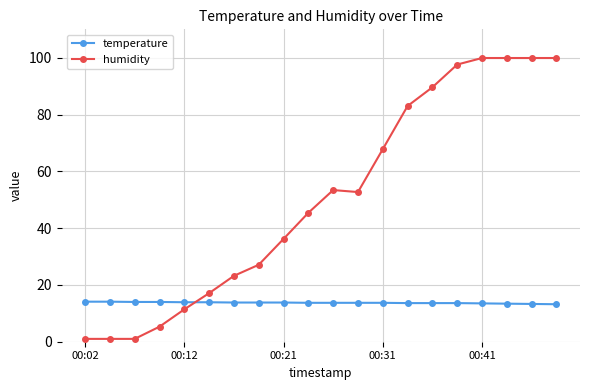

List the series in order of their overall mean, highest first.

humidity, temperature